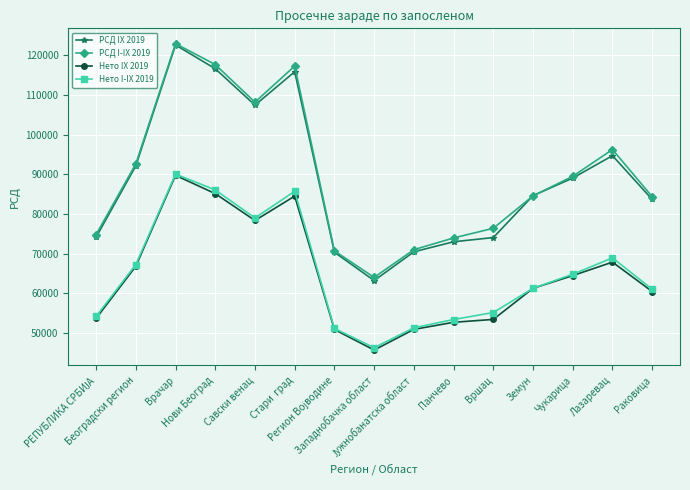

Is it true that Нето IX 2019 equals 45729 at Западнобачка област?

True